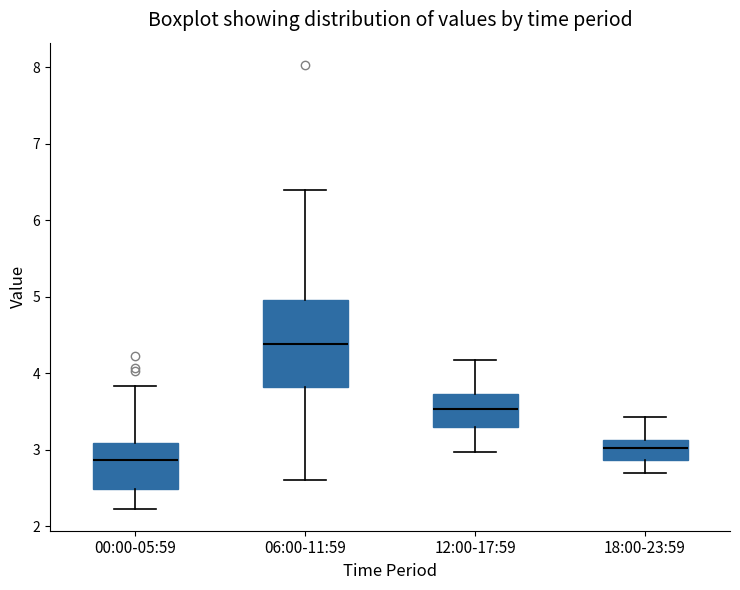

Reading left to right, transcribe this box plot: for each box, give where its median line is, the range the box spans, and where its two whiskers end, as read against the y-axis. The values are not printed on the chart, so give them approximately, as read against the axis.

00:00-05:59: median 2.9, box 2.5 to 3.1, whiskers 2.2 to 3.8
06:00-11:59: median 4.4, box 3.8 to 5.0, whiskers 2.6 to 6.4
12:00-17:59: median 3.5, box 3.3 to 3.7, whiskers 3.0 to 4.2
18:00-23:59: median 3.0, box 2.9 to 3.1, whiskers 2.7 to 3.4